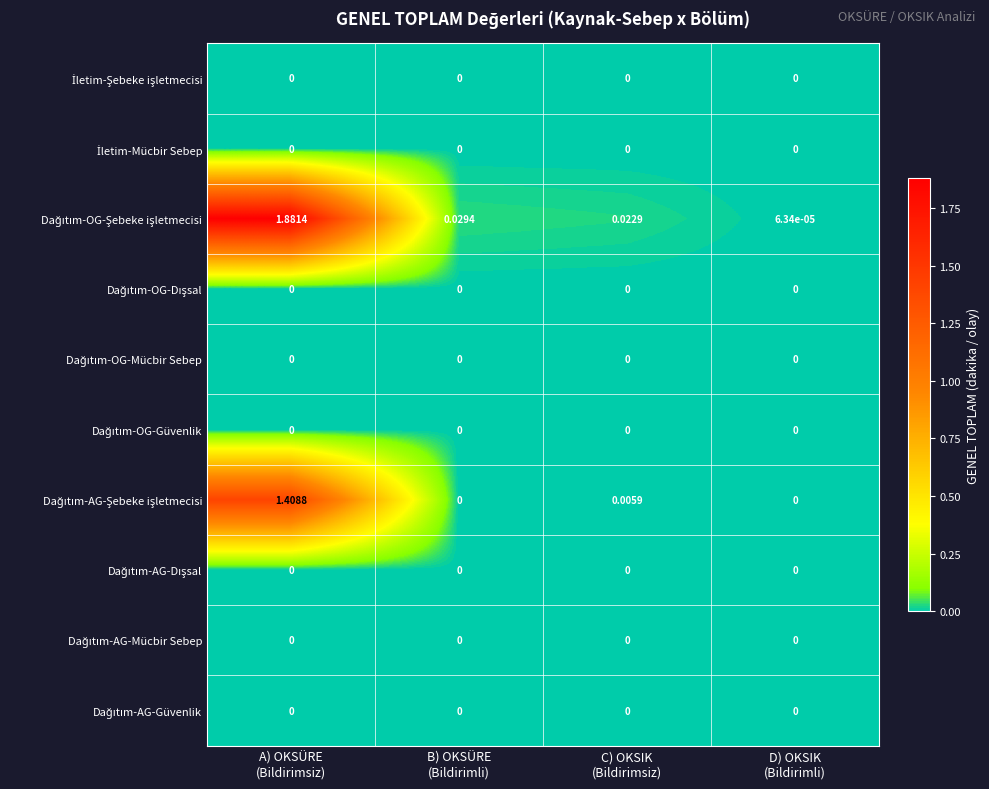

How many data points does each series have?

4